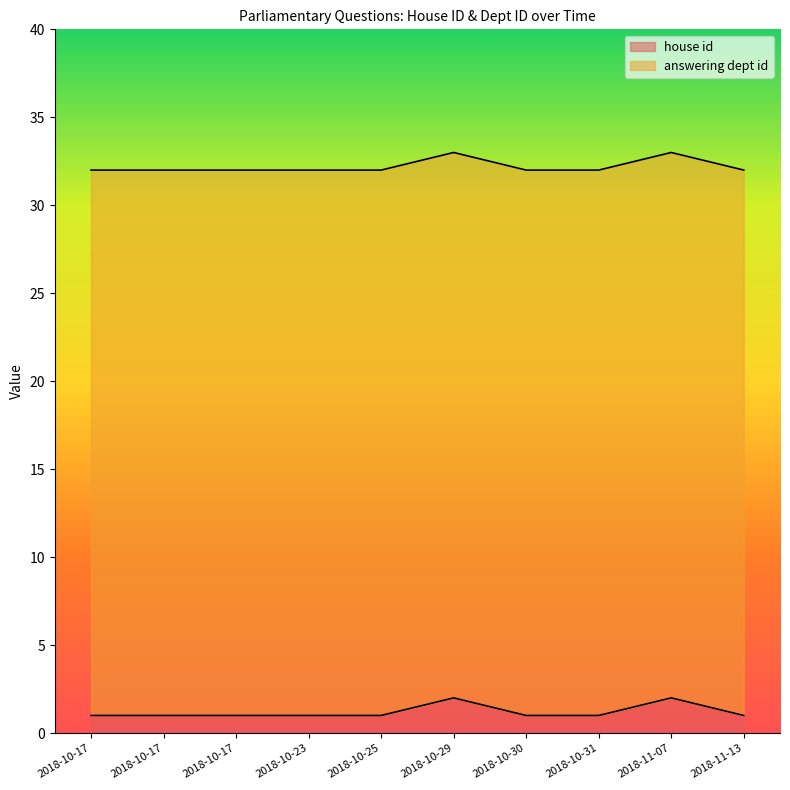

What is the smallest value displayed?

1